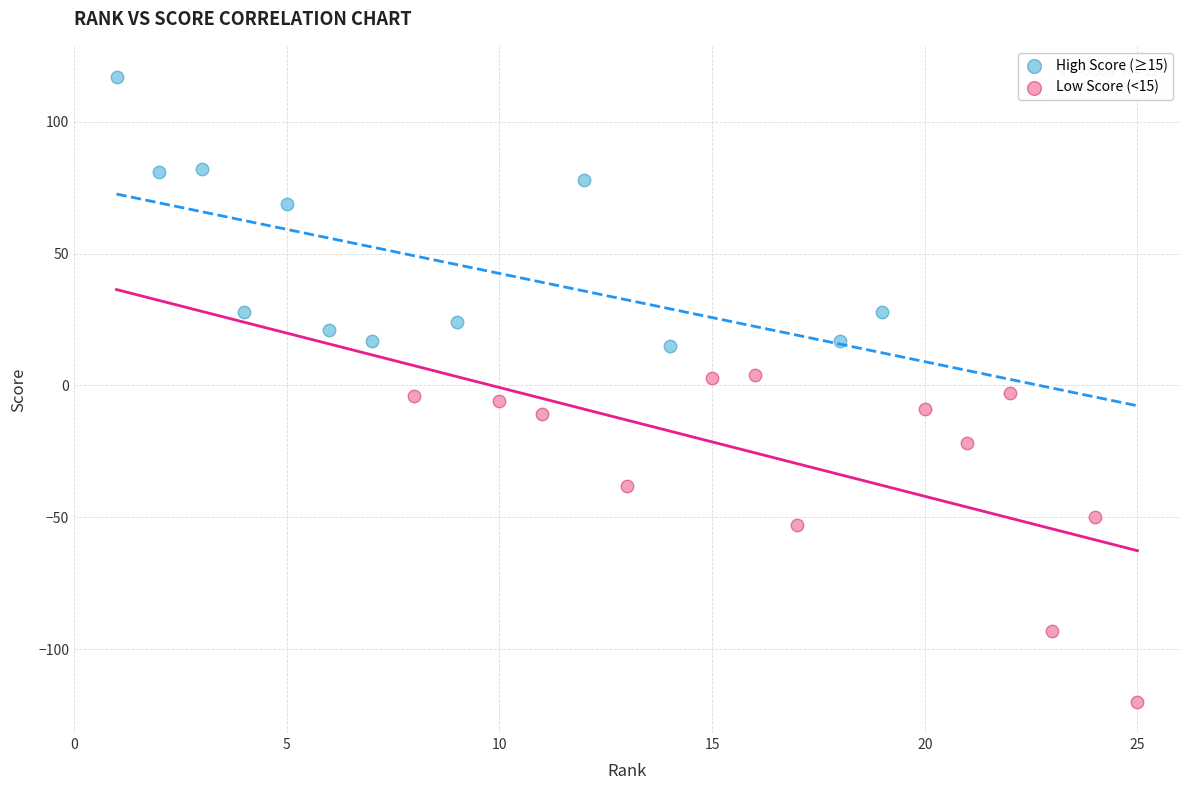

Which series has the widest spread of Y values?

Low Score (<15)